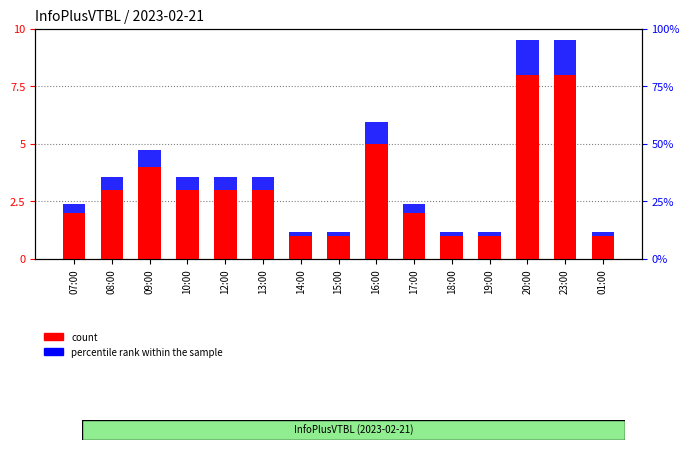

Is it true that percentile rank within the sample equals 3.1 at 01:00?

False